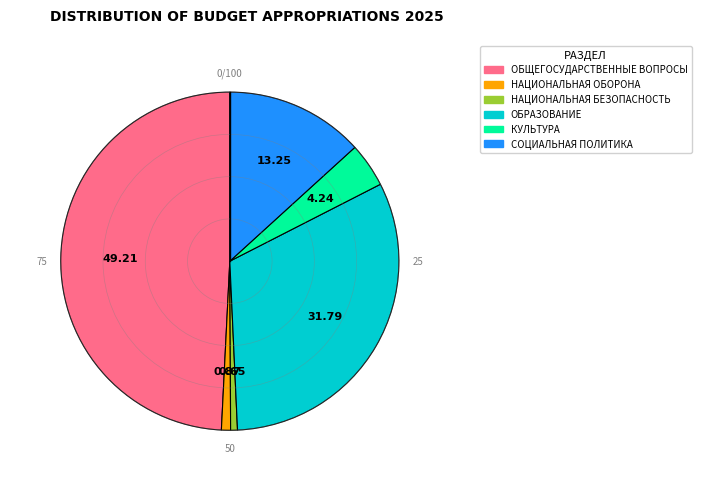

Does any single category account for the majority?

No